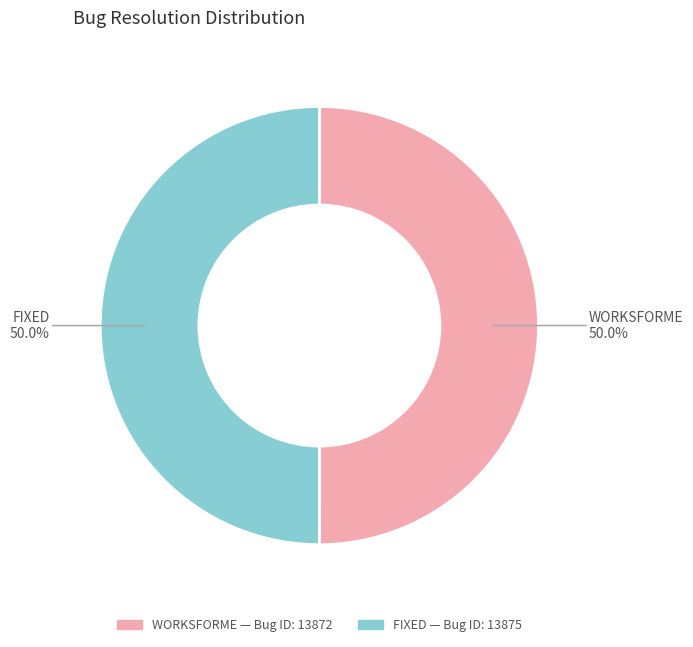

What is the ratio of the value at WORKSFORME to the value at FIXED?

1.0